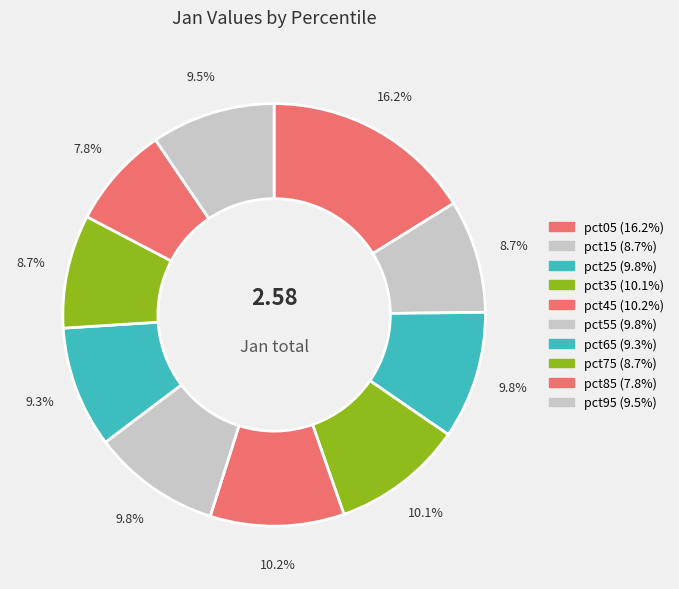

Does pct85 account for over 50% of the chart?

No